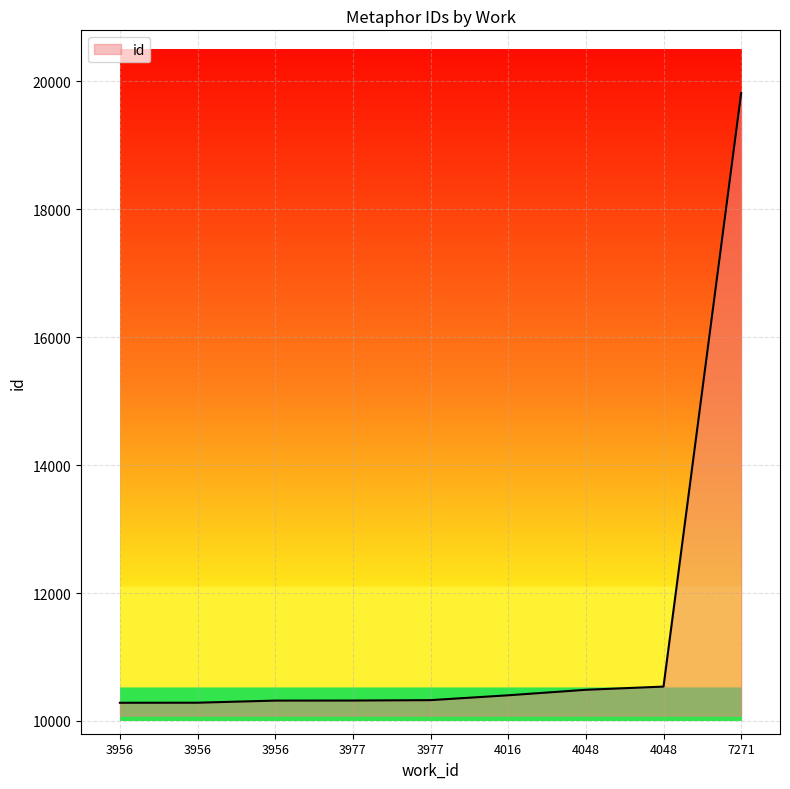

How many lines are shown in the chart?

1